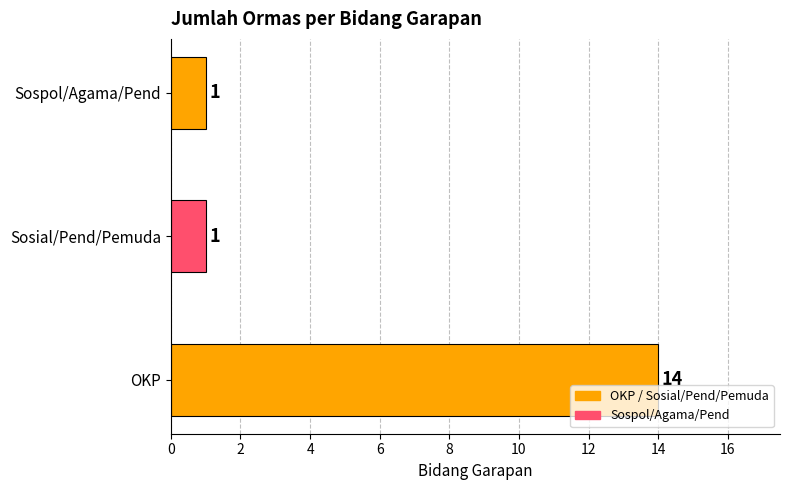

What is the greatest value displayed?

14